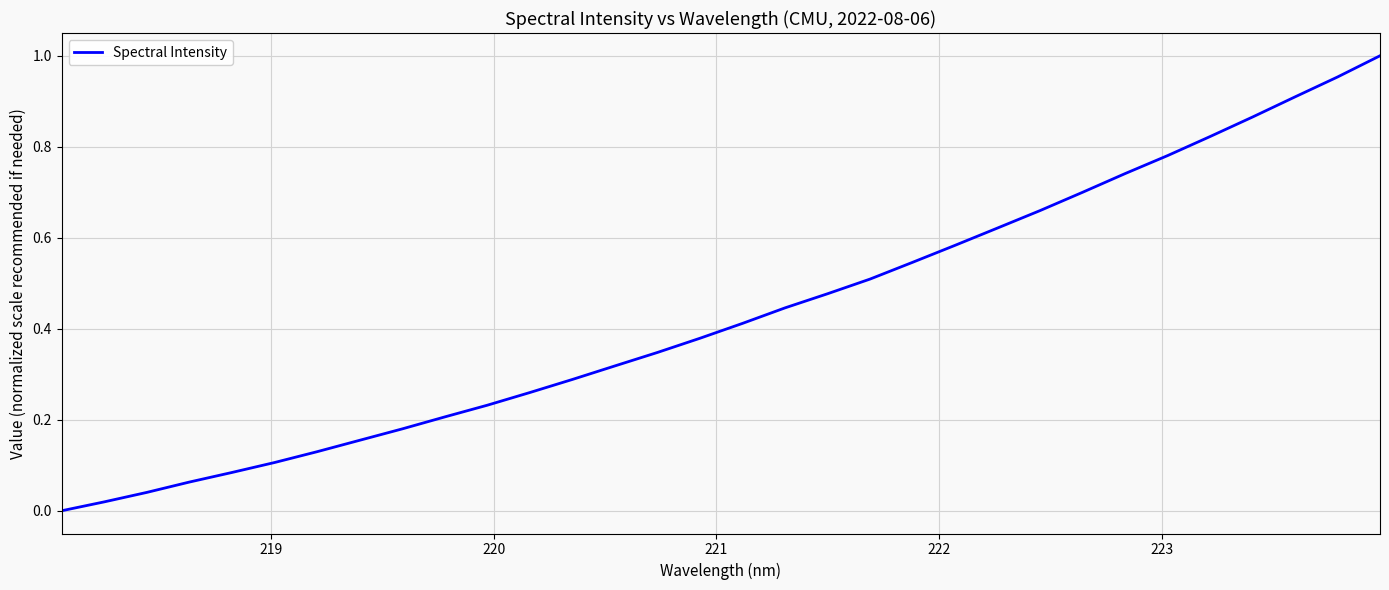

How many lines are shown in the chart?

1